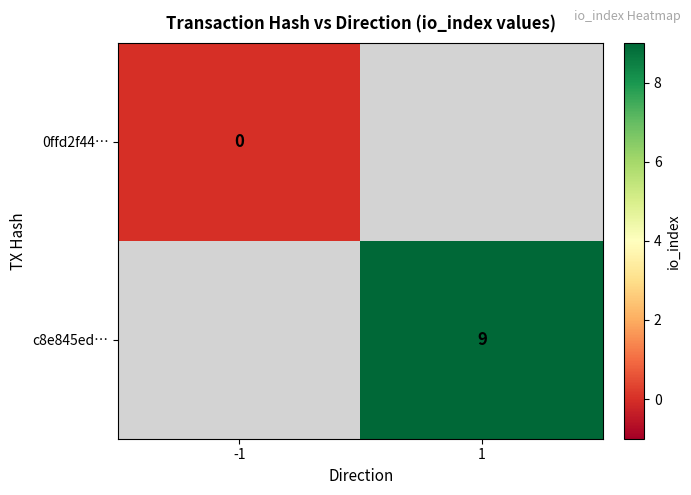

How many data points does each series have?

2